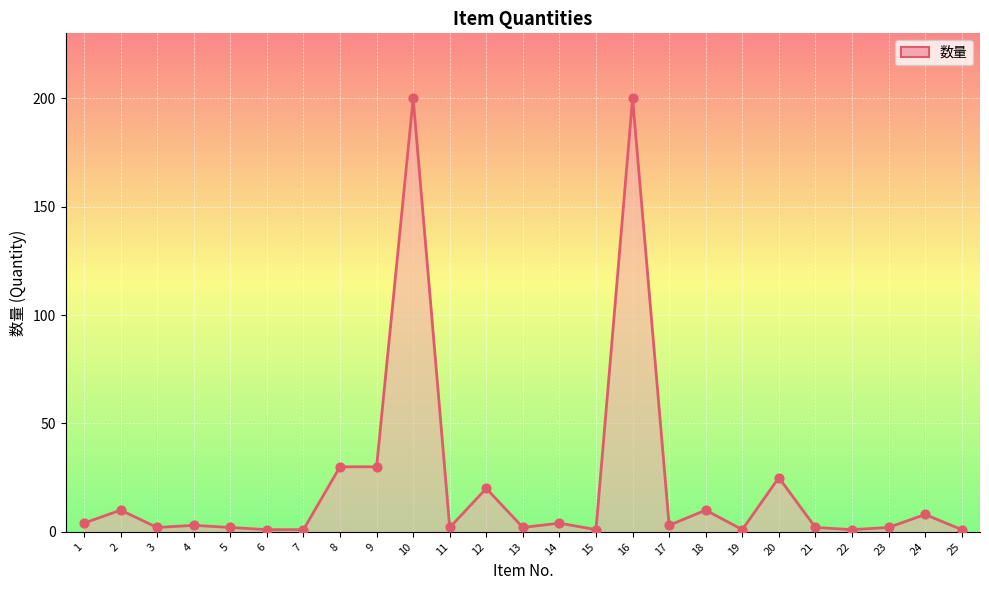

Which has a higher value, 2 or 9?

9